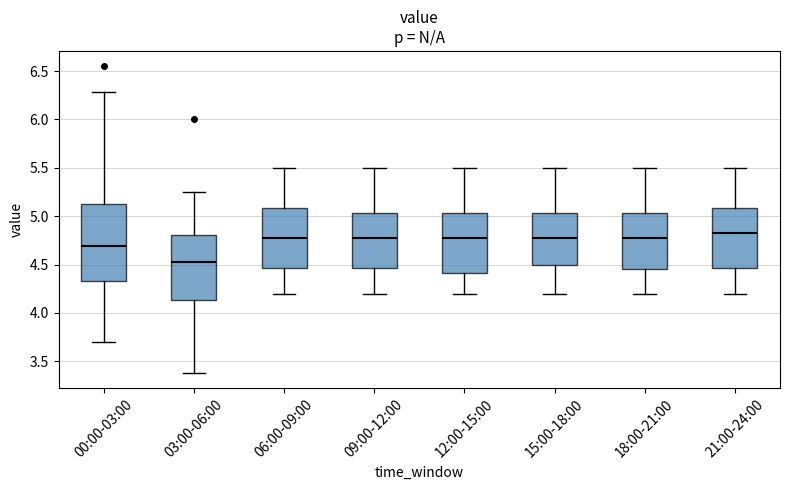

Reading left to right, read every box against the y-axis: the position of its median line, the range the box covers, and the ends of its whiskers. The values are not printed on the chart, so give them approximately, as read against the axis.

00:00-03:00: median 4.70, box 4.35 to 5.15, whiskers 3.70 to 6.30
03:00-06:00: median 4.55, box 4.15 to 4.80, whiskers 3.40 to 5.25
06:00-09:00: median 4.80, box 4.45 to 5.10, whiskers 4.20 to 5.50
09:00-12:00: median 4.80, box 4.45 to 5.05, whiskers 4.20 to 5.50
12:00-15:00: median 4.80, box 4.40 to 5.05, whiskers 4.20 to 5.50
15:00-18:00: median 4.80, box 4.50 to 5.05, whiskers 4.20 to 5.50
18:00-21:00: median 4.80, box 4.45 to 5.05, whiskers 4.20 to 5.50
21:00-24:00: median 4.85, box 4.45 to 5.10, whiskers 4.20 to 5.50